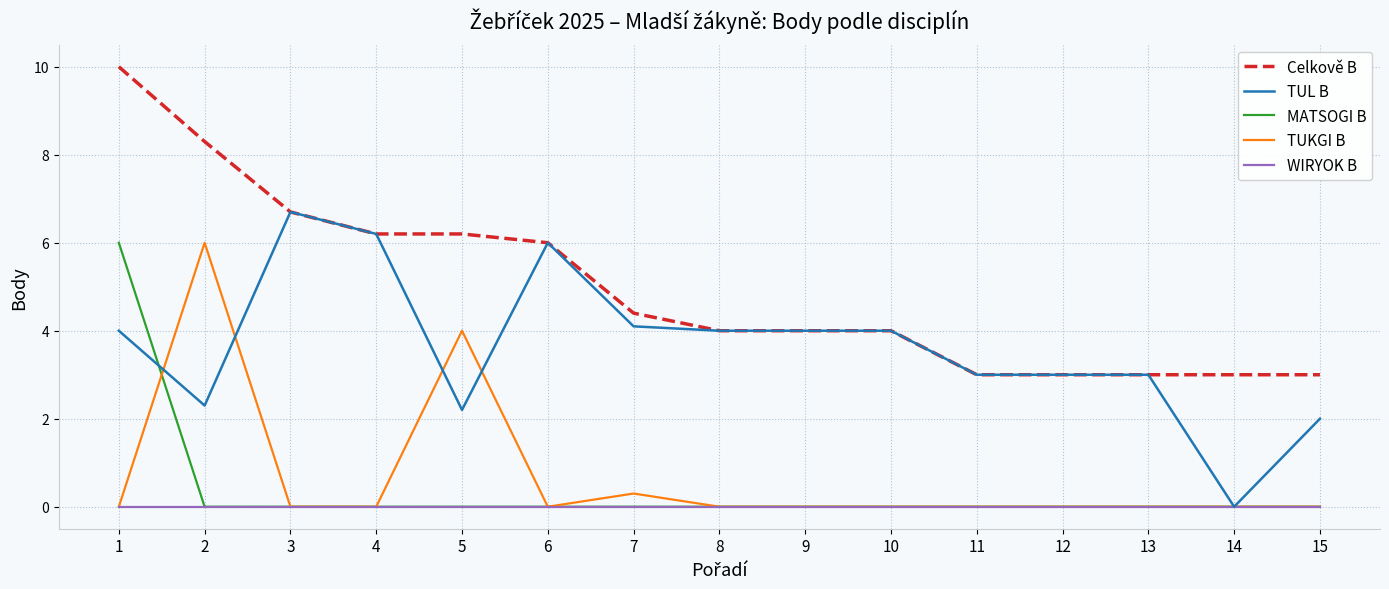

Is the value of Celkově B at 6 greater than the value of TUL B at 8?

Yes